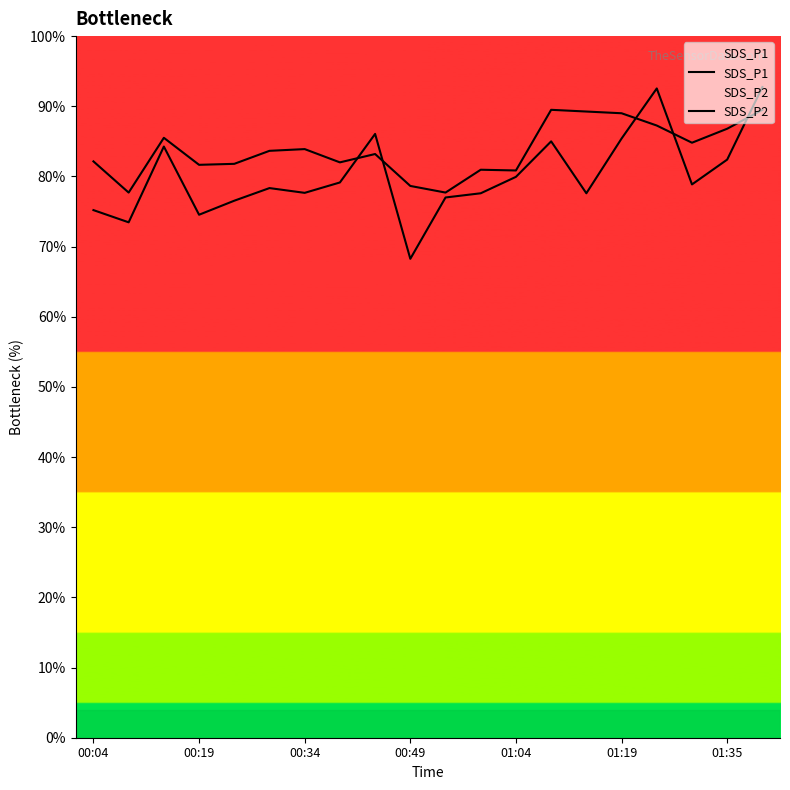

How many interior local peaks does the SDS_P2 series have?

5